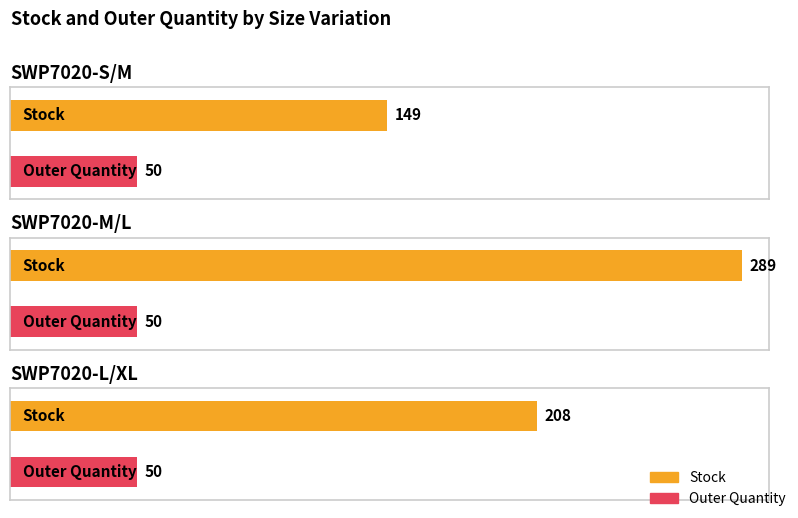

What position from the left is SWP7020-L/XL?

3